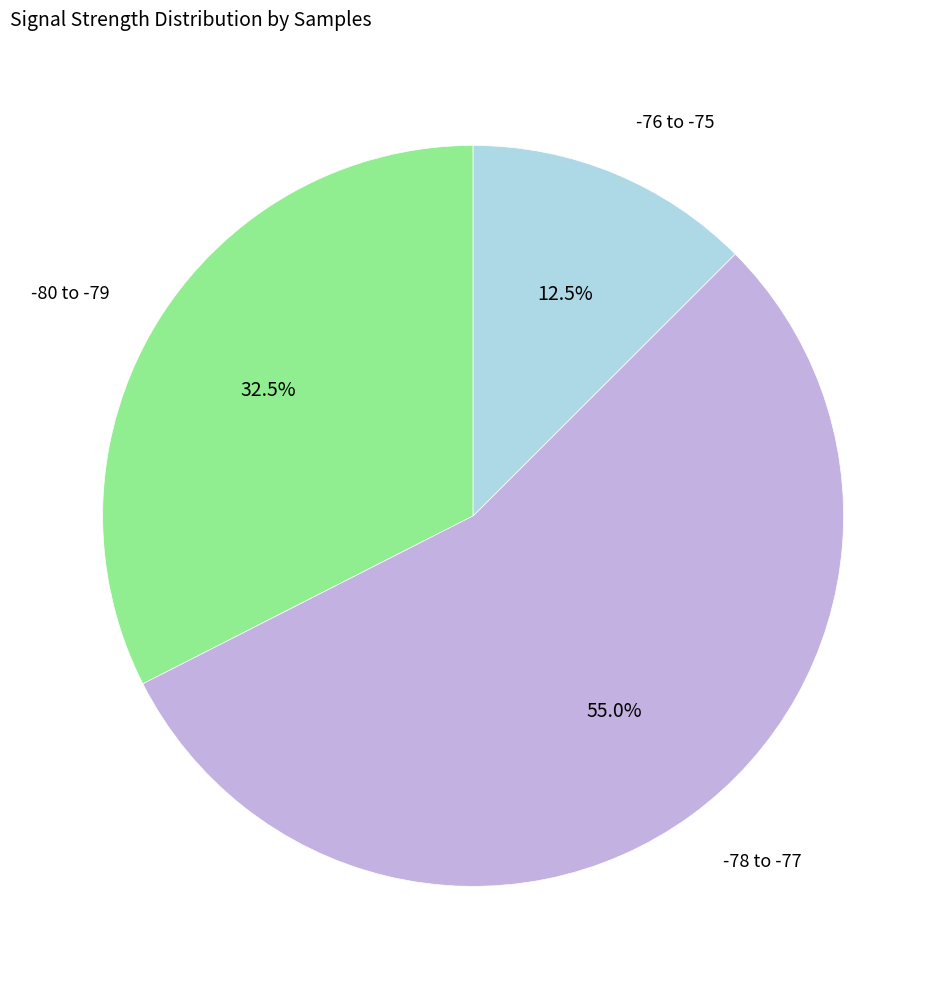

Is there a majority slice in this chart?

Yes